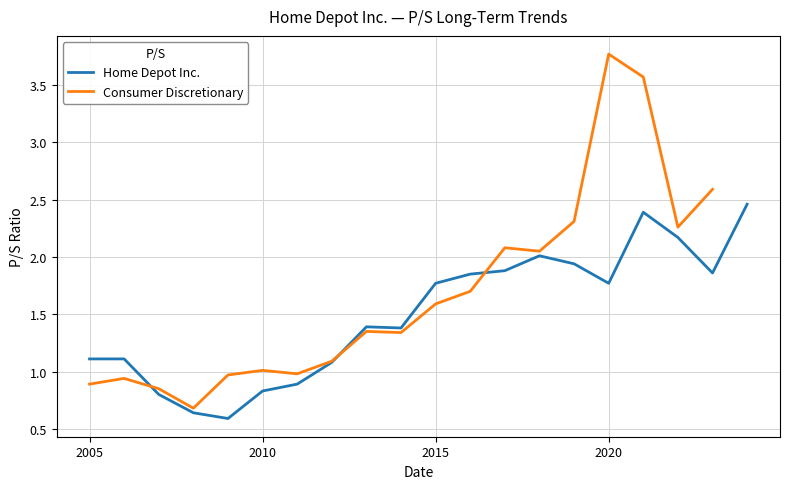

How many categories are shown in the chart?

20